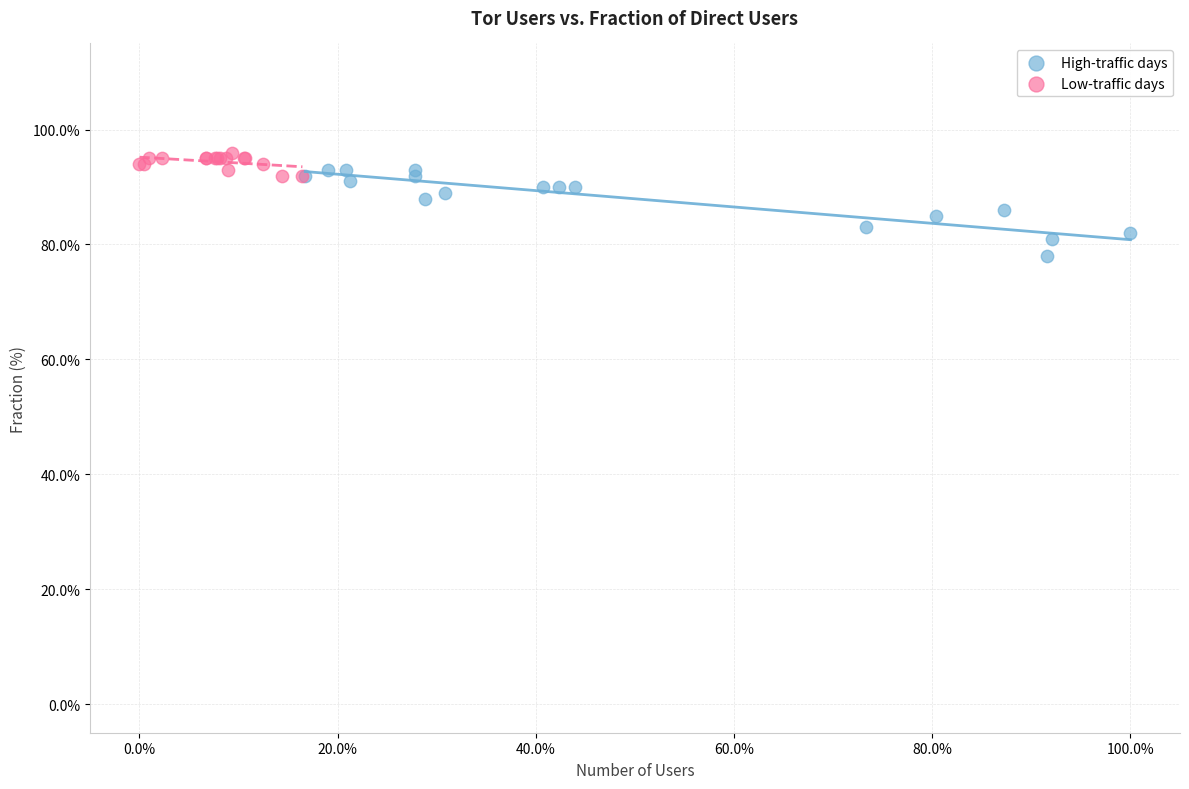

Which series reaches the minimum Y coordinate?

High-traffic days